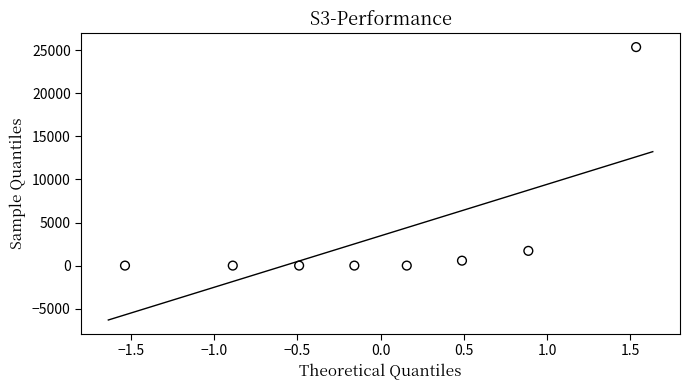

What Y value in the scatter plot is closest to 12682?

1709.8